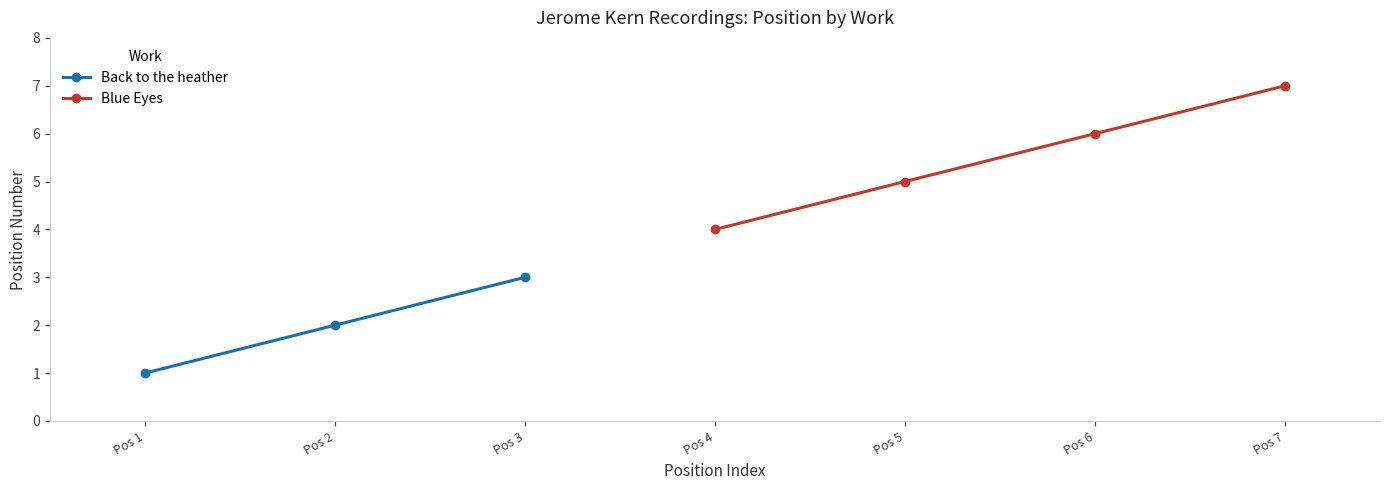

Which category has the highest value in the Back to the heather series?

Pos 3